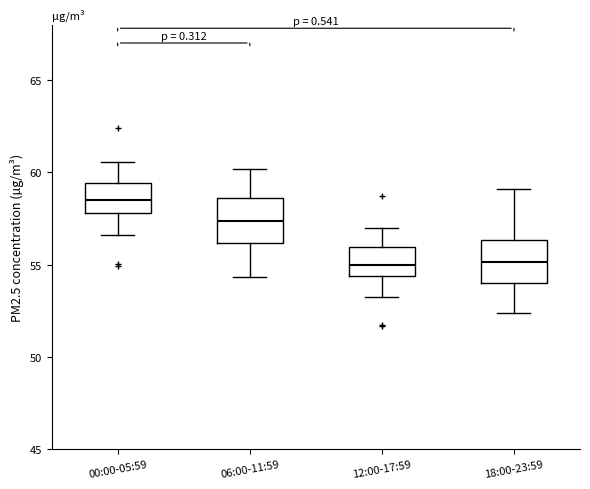

Reading left to right, read every box against the y-axis: the position of its median line, the range the box covers, and the ends of its whiskers. The values are not printed on the chart, so give them approximately, as read against the axis.

00:00-05:59: median 58.5, box 58.0 to 59.5, whiskers 56.5 to 60.5
06:00-11:59: median 57.5, box 56.0 to 58.5, whiskers 54.5 to 60.0
12:00-17:59: median 55.0, box 54.5 to 56.0, whiskers 53.0 to 57.0
18:00-23:59: median 55.0, box 54.0 to 56.5, whiskers 52.5 to 59.0